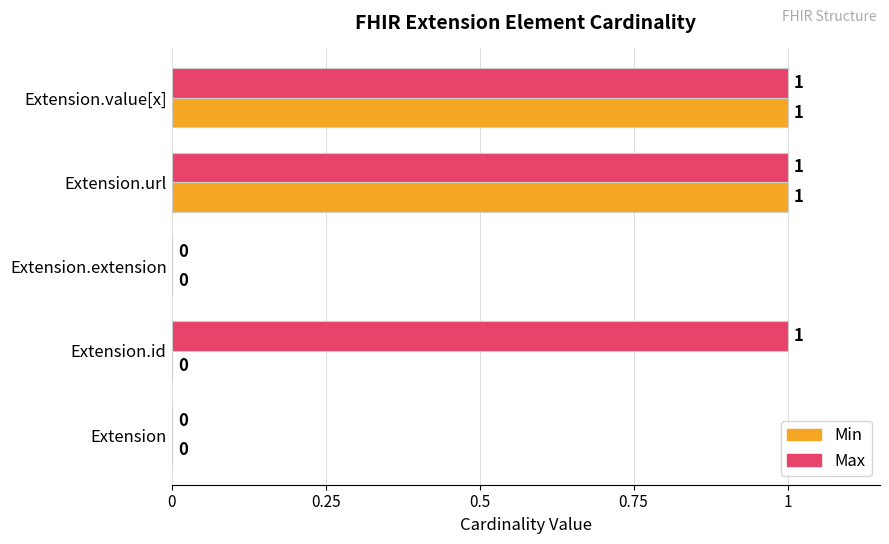

True or false: Max has a value of 0 at Extension.

True